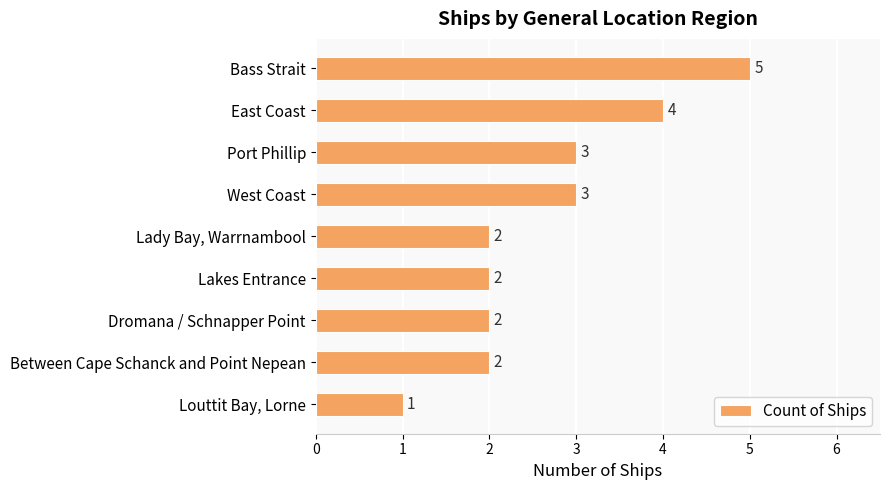

The chart shows a value of 1 at Louttit Bay, Lorne. True or false?

True